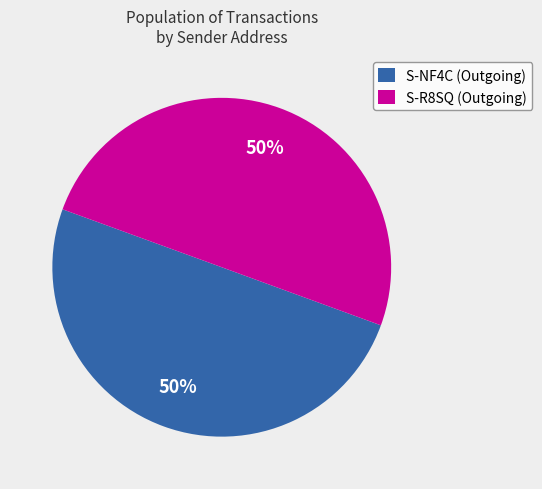

Count the number of slices in the pie.

2